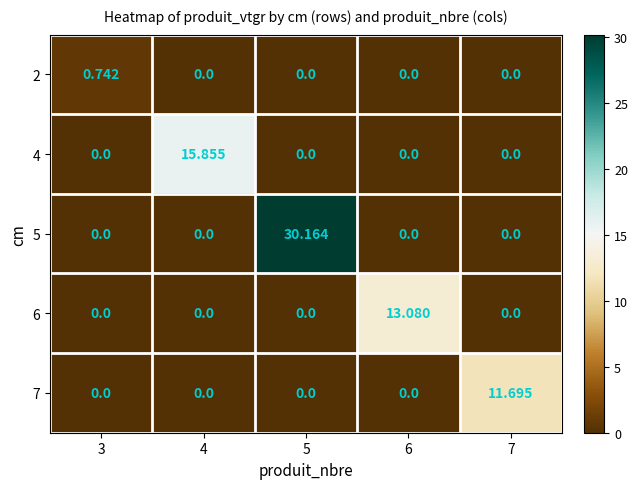

What is the difference between the highest and lowest values at 3?

0.7